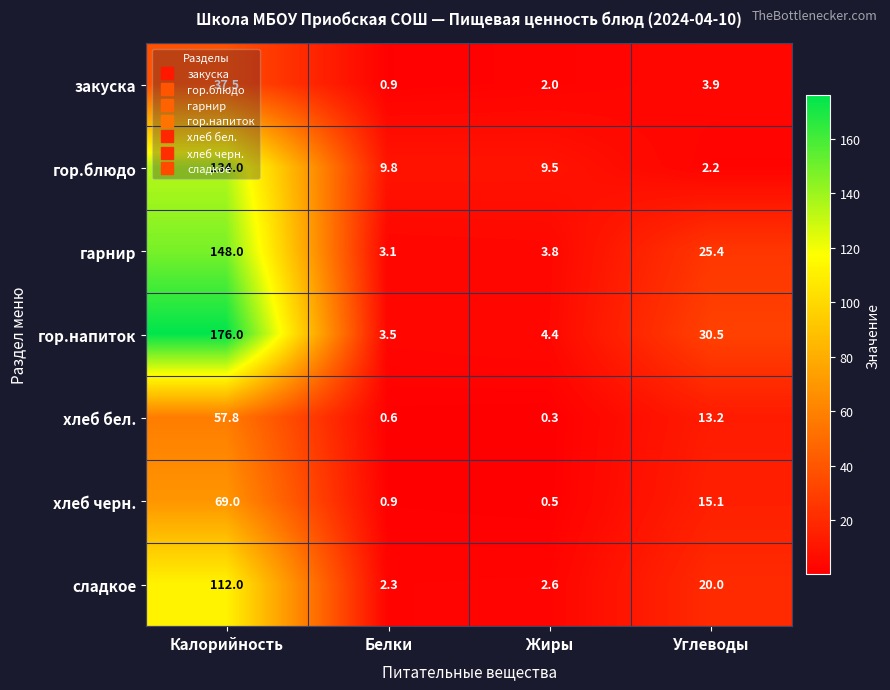

Is it true that гор.блюдо equals 134.0 at Калорийность?

True